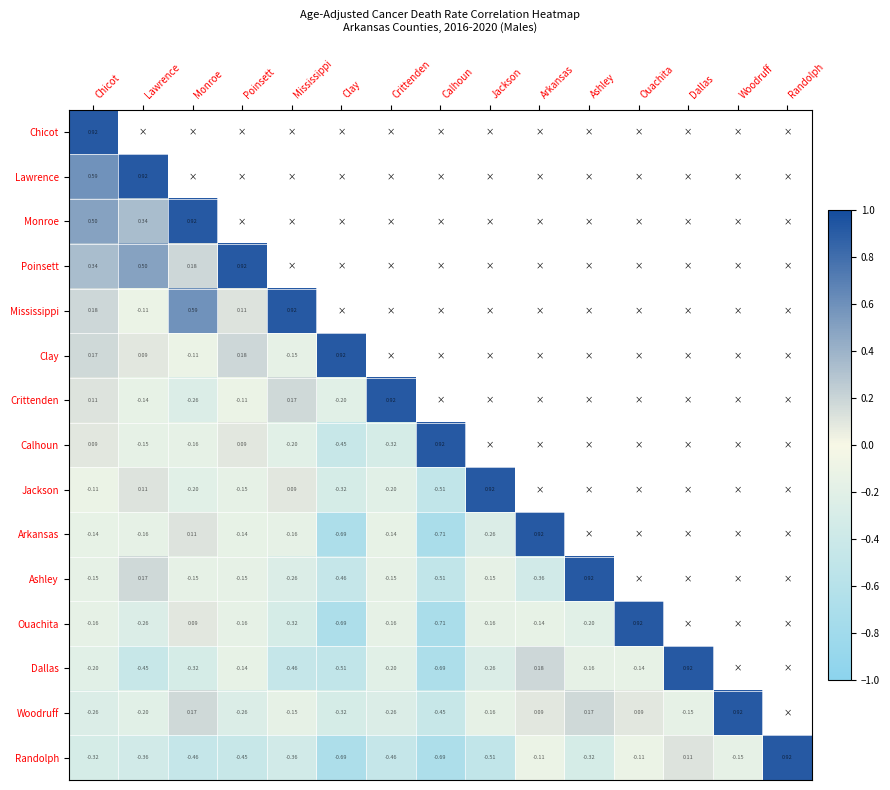

Is the value of Randolph at Mississippi greater than the value of Woodruff at Lawrence?

No